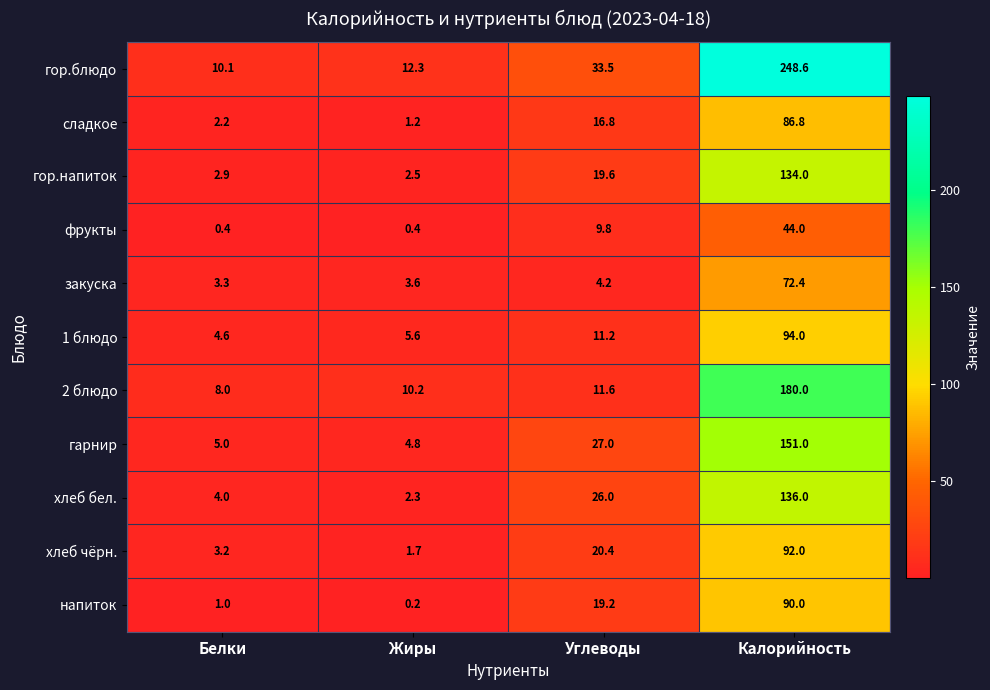

Which label corresponds to the smallest value in the chart?

Жиры